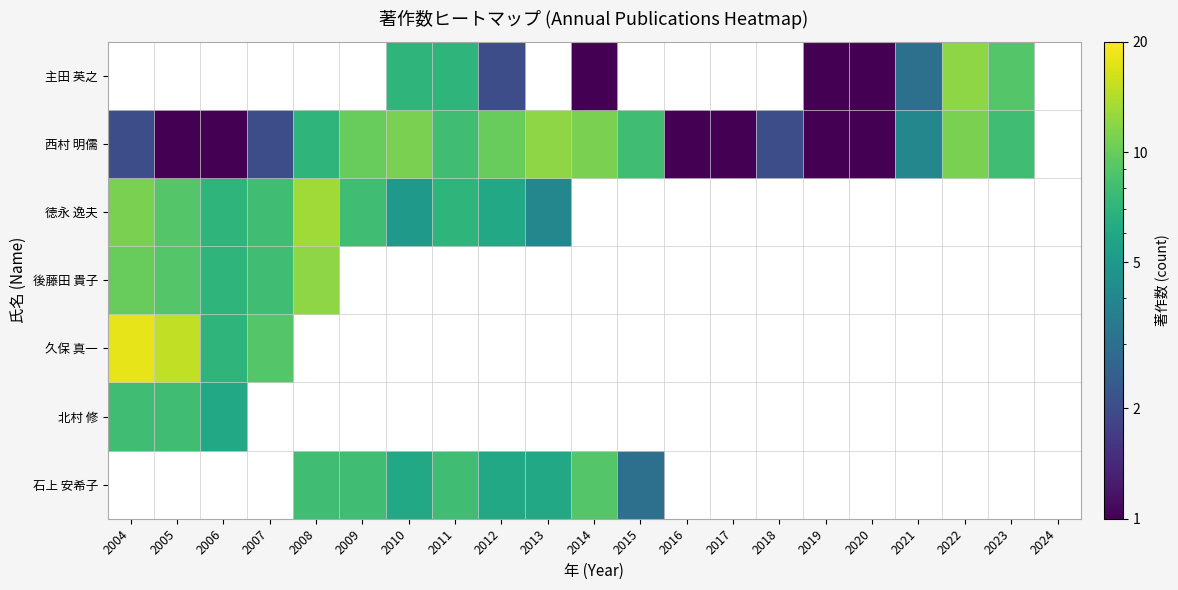

List the series in order of their peak value, highest first.

久保 真一, 徳永 逸夫, 後藤田 貴子, 西村 明儒, 主田 英之, 石上 安希子, 北村 修